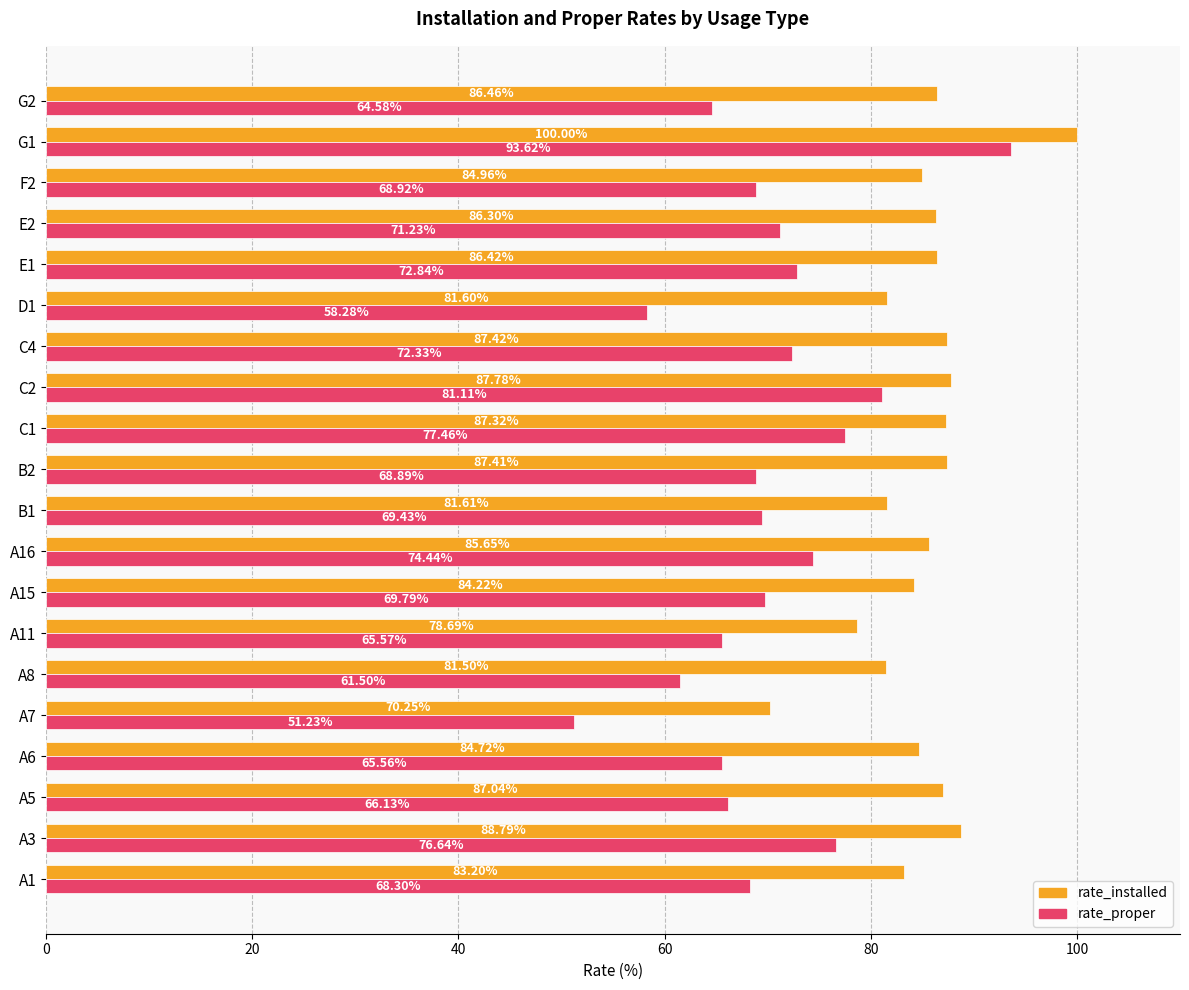

Rank the categories by rate_installed value from highest to lowest.

G1, A3, C2, C4, B2, C1, A5, G2, E1, E2, A16, F2, A6, A15, A1, B1, D1, A8, A11, A7